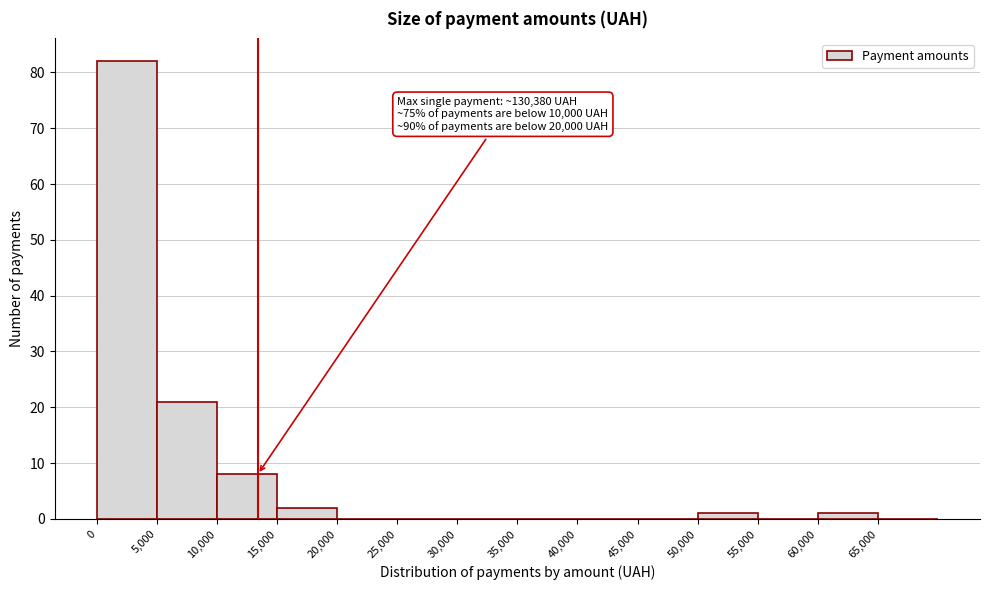

Which range on the x-axis has the tallest bar?

0 to 5000